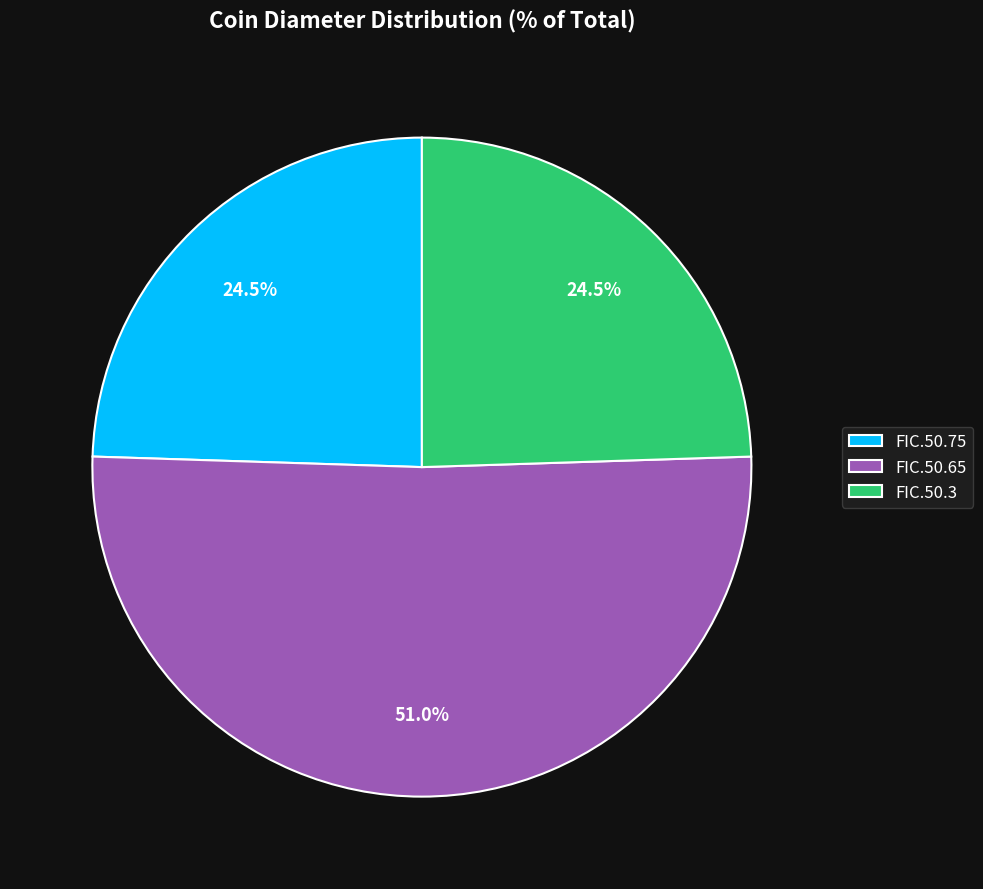

Combined, what portion of the pie is FIC.50.75 and FIC.50.3?

49.0%